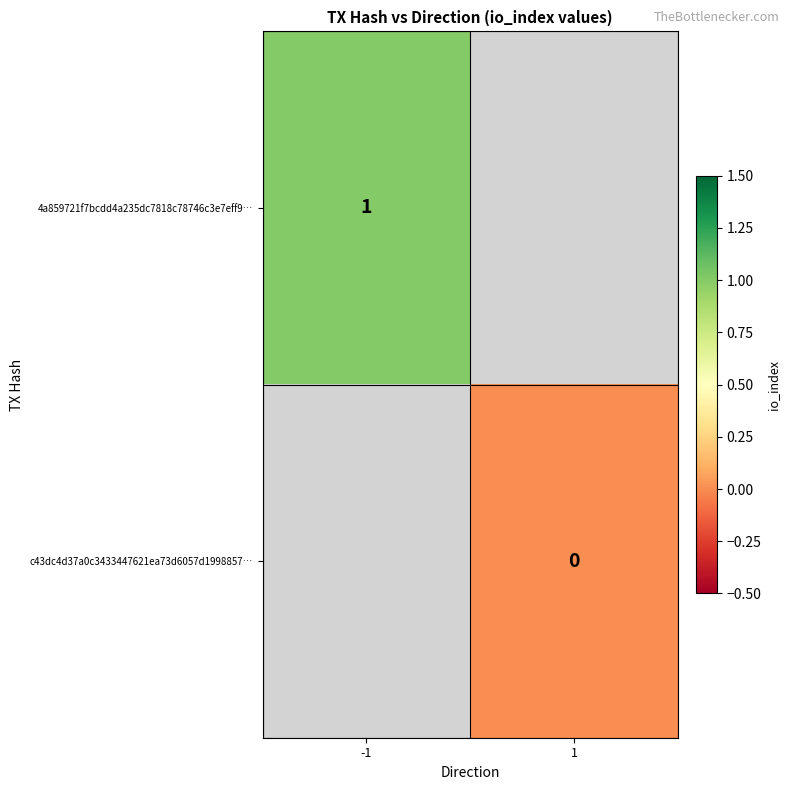

The 4a859721f7bcdd4a235dc7818c78746c3e7eff9… series shows 2 at -1. True or false?

False